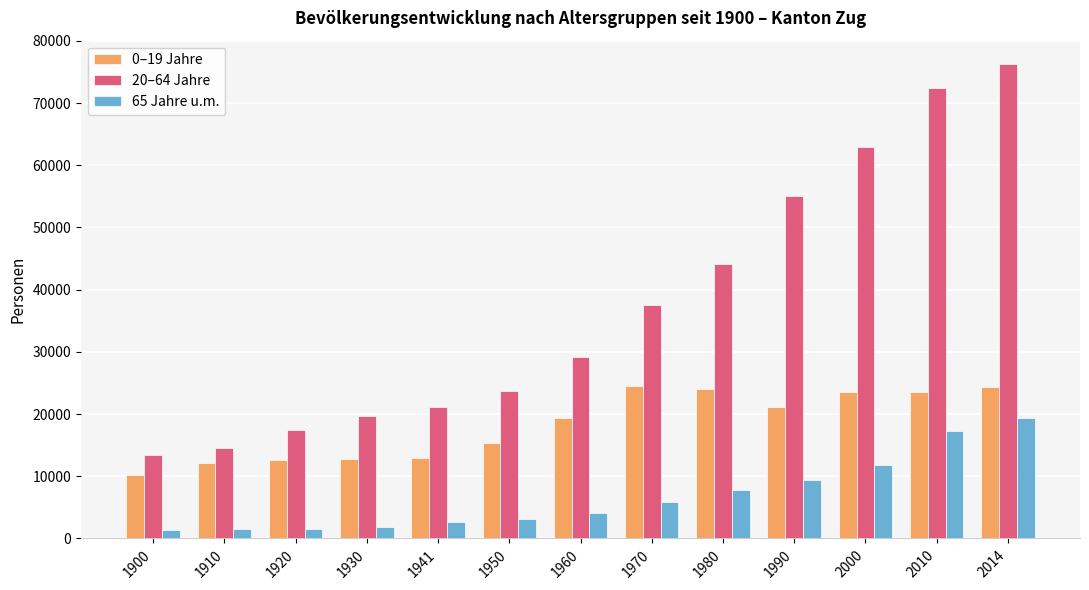

What is the difference between the maximum and minimum values in the 65 Jahre u.m. series?

18074